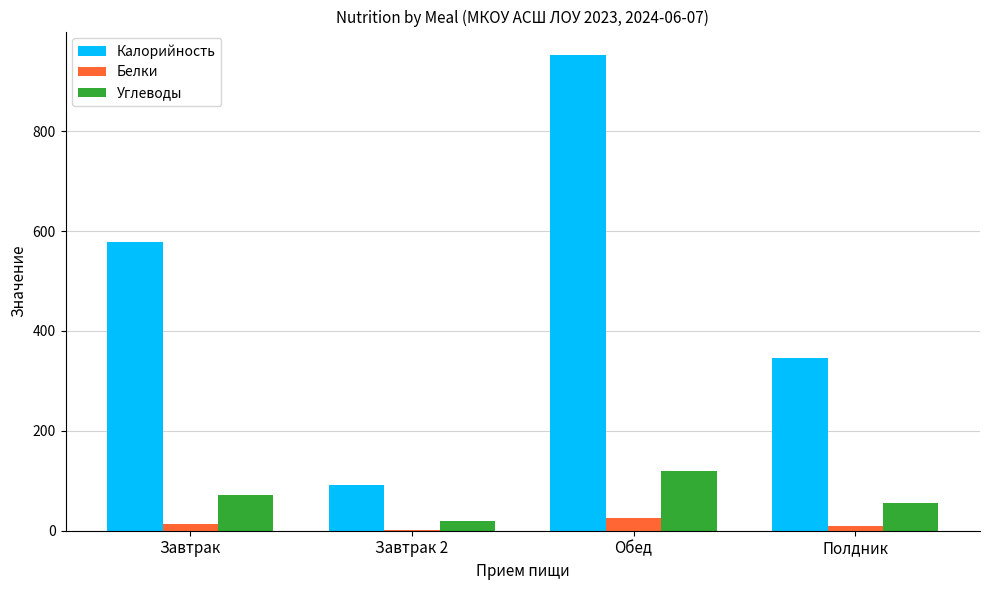

Is the value of Углеводы at Завтрак 2 greater than the value of Белки at Полдник?

Yes